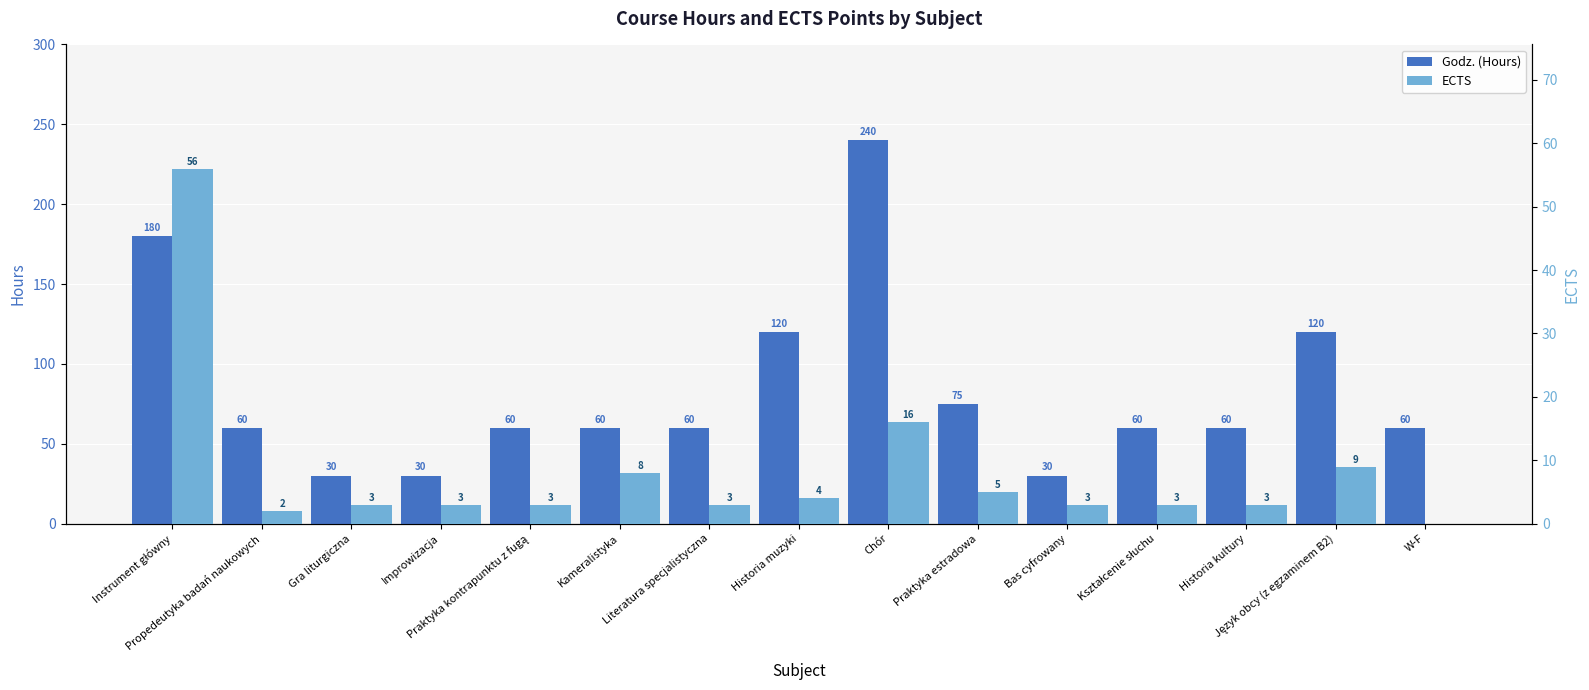

Count the number of categories in the chart.

15